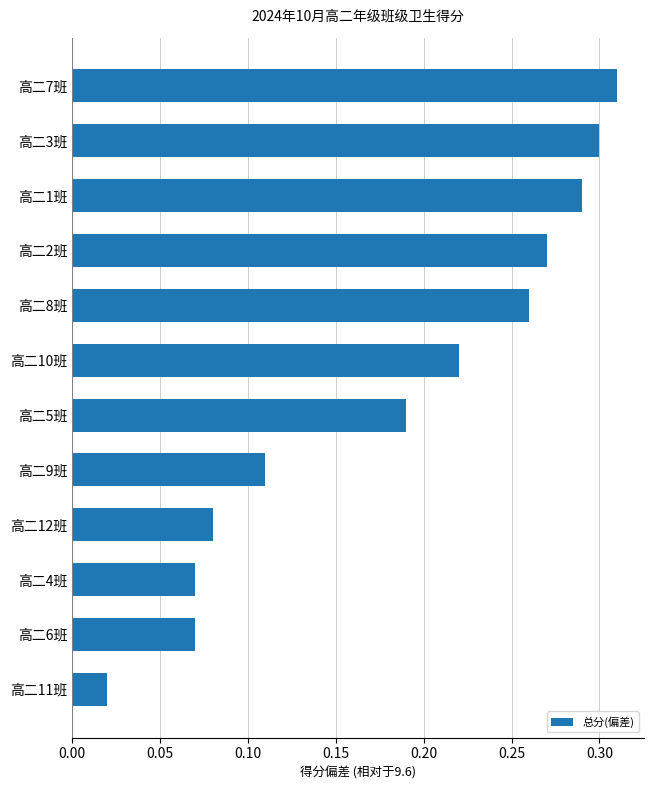

What is the sum of all values?

2.2